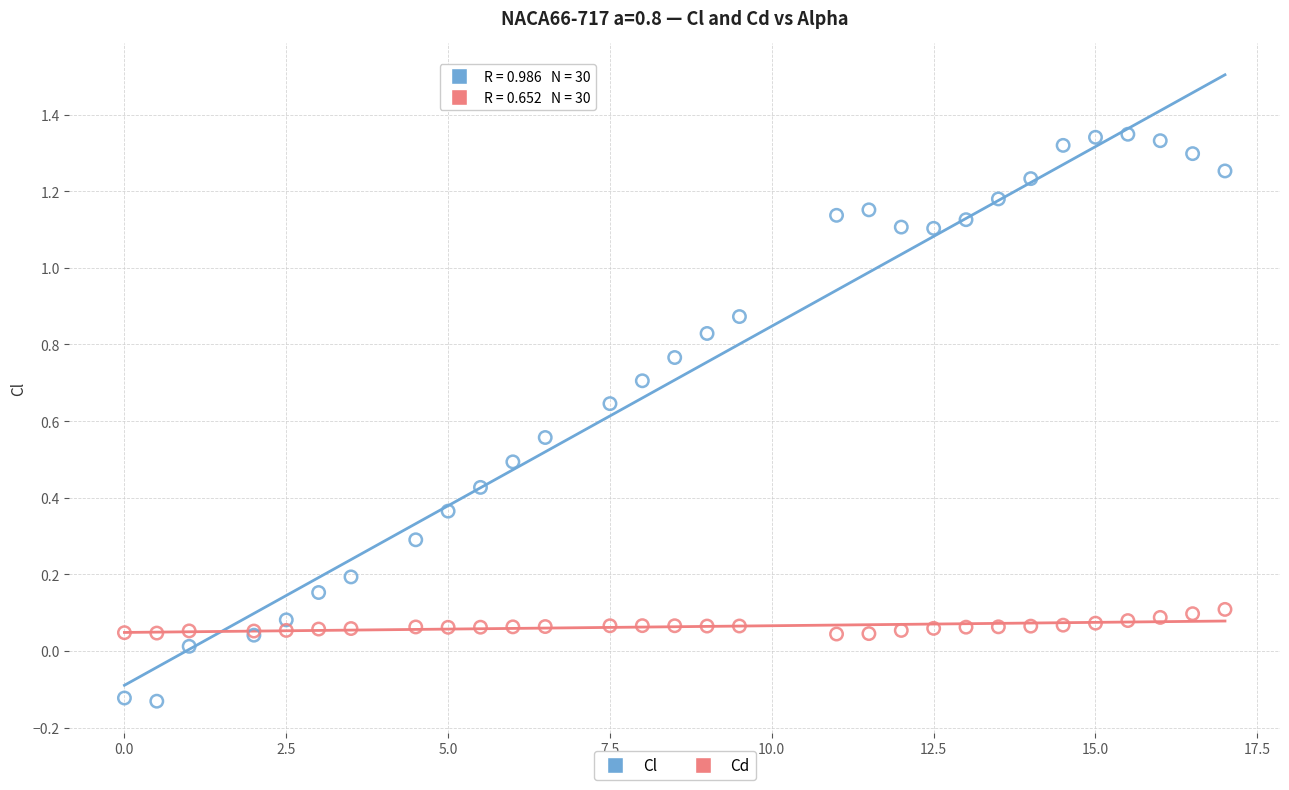

Which series reaches the maximum Y coordinate?

Cl